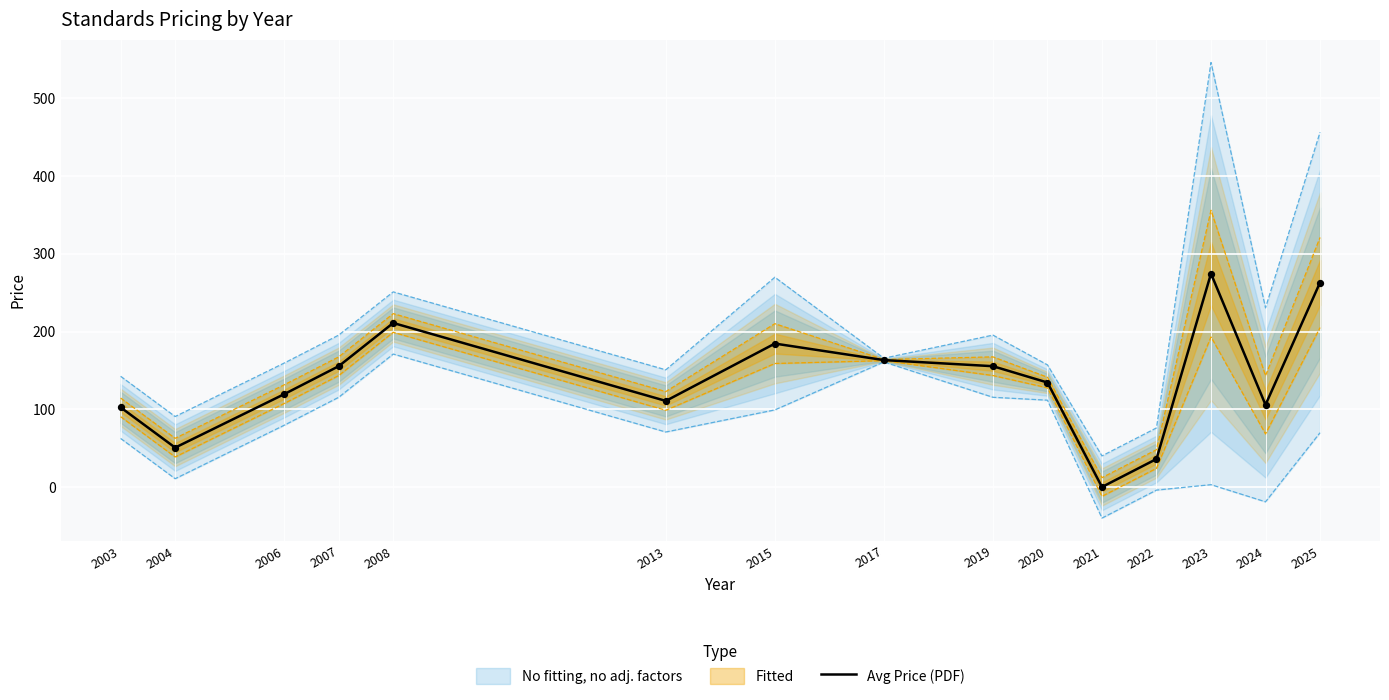

Approximately how many times larger is the value at 2024 compared to 2008?

0.5